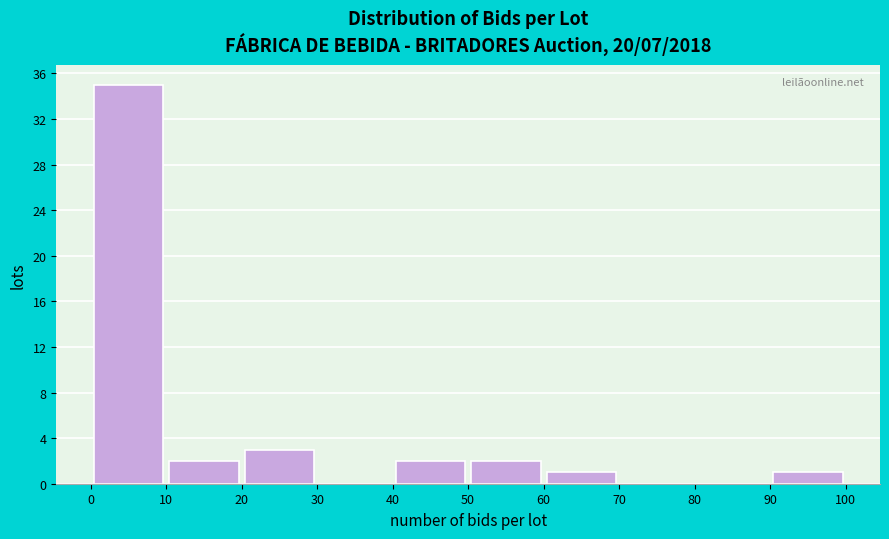

Reading left to right, list every bar in this chart as the range it spans on the x-axis followed by its height. The values are not printed on the chart, so give them approximately, as read against the axis.

0 to 10: 35
10 to 20: 2
20 to 30: 3
30 to 40: 0
40 to 50: 2
50 to 60: 2
60 to 70: 1
70 to 80: 0
80 to 90: 0
90 to 100: 1